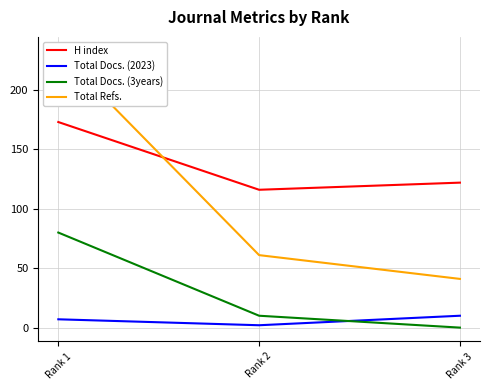

The value of H index at Rank 2 is 116. True or false?

True